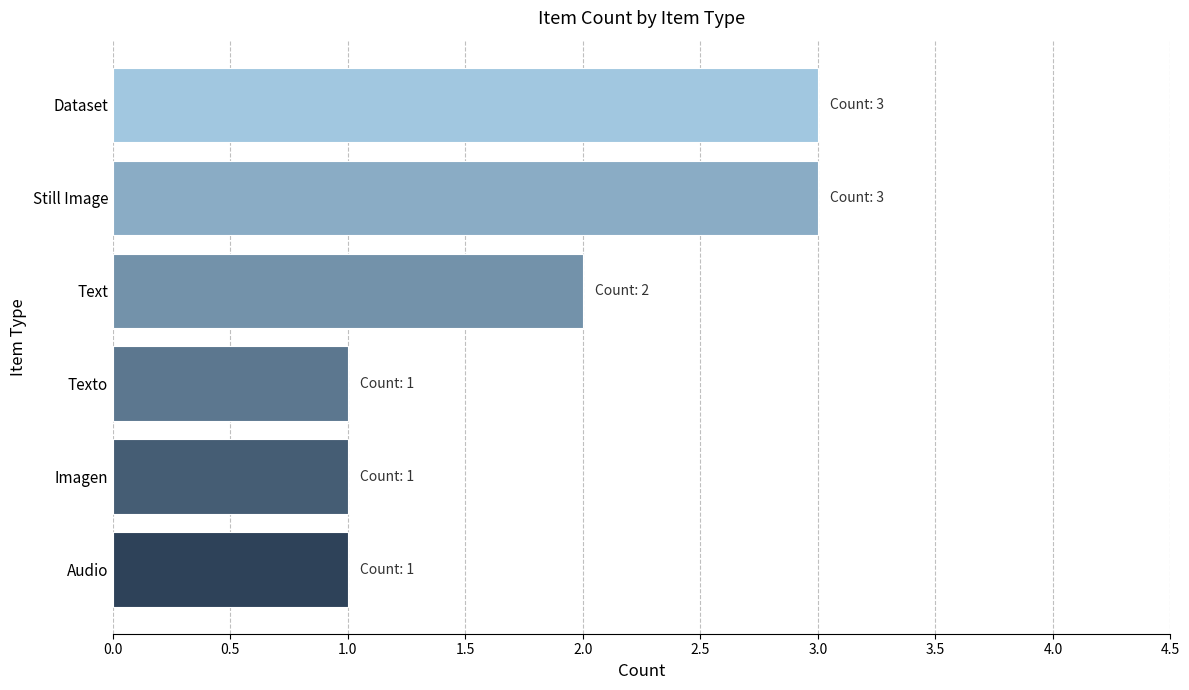

What is the sum of the values at Text and Still Image?

5